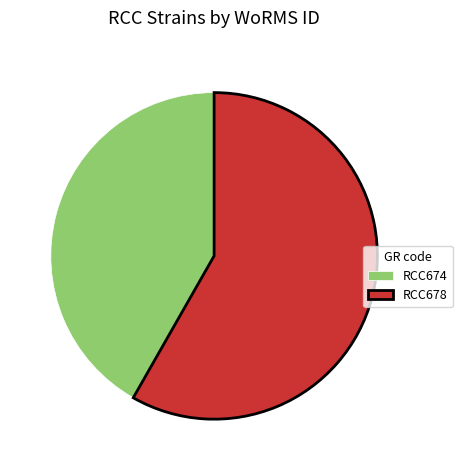

Is the sum of RCC678 and RCC674 greater than half?

Yes